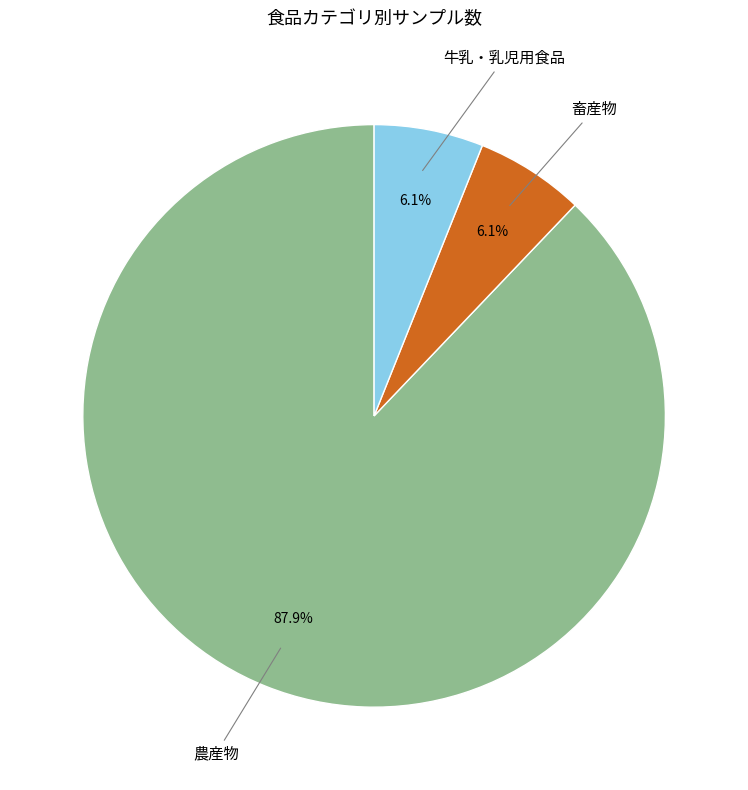

Is there a majority slice in this chart?

Yes